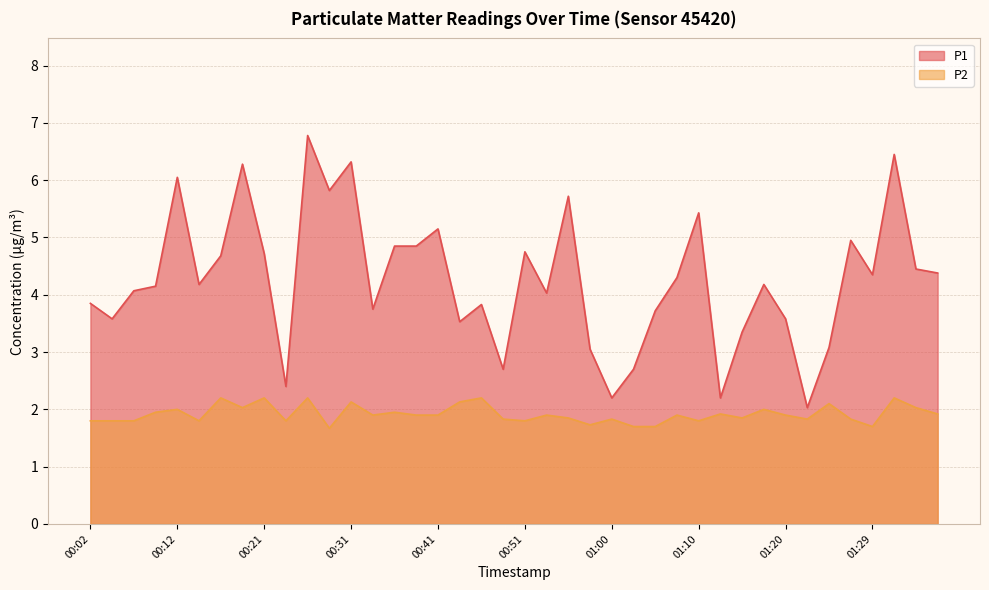

Reading left to right, extract all data points from this chart.

P1: 3.9	3.6	4.1	4.2	6.0	4.2	4.7	6.3	4.7	2.4	6.8	5.8	6.3	3.8	4.8	4.8	5.2	3.5	3.8	2.7	4.8	4.0	5.7	3.0	2.2	2.7	3.7	4.3	5.4	2.2	3.4	4.2	3.6	2.0	3.1	5.0	4.3	6.5	4.5	4.4
P2: 1.8	1.8	1.8	1.9	2.0	1.8	2.2	2.0	2.2	1.8	2.2	1.7	2.1	1.9	1.9	1.9	1.9	2.1	2.2	1.8	1.8	1.9	1.9	1.7	1.8	1.7	1.7	1.9	1.8	1.9	1.9	2.0	1.9	1.8	2.1	1.8	1.7	2.2	2.0	1.9